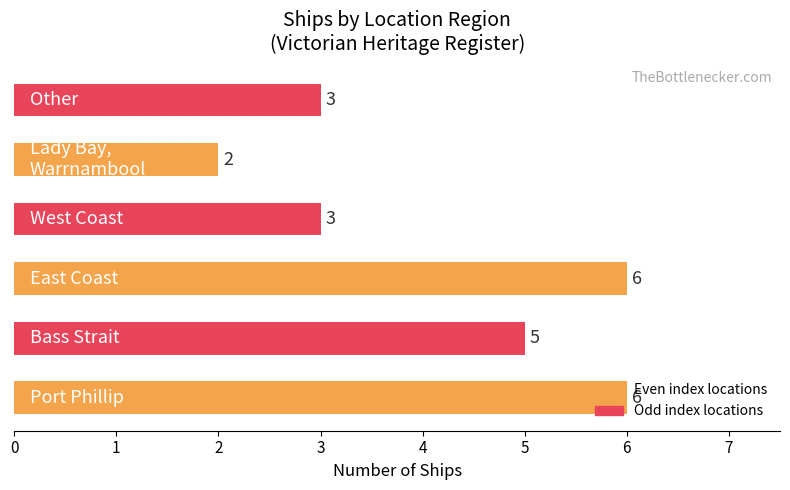

What is the difference between the second highest and second lowest values?

3